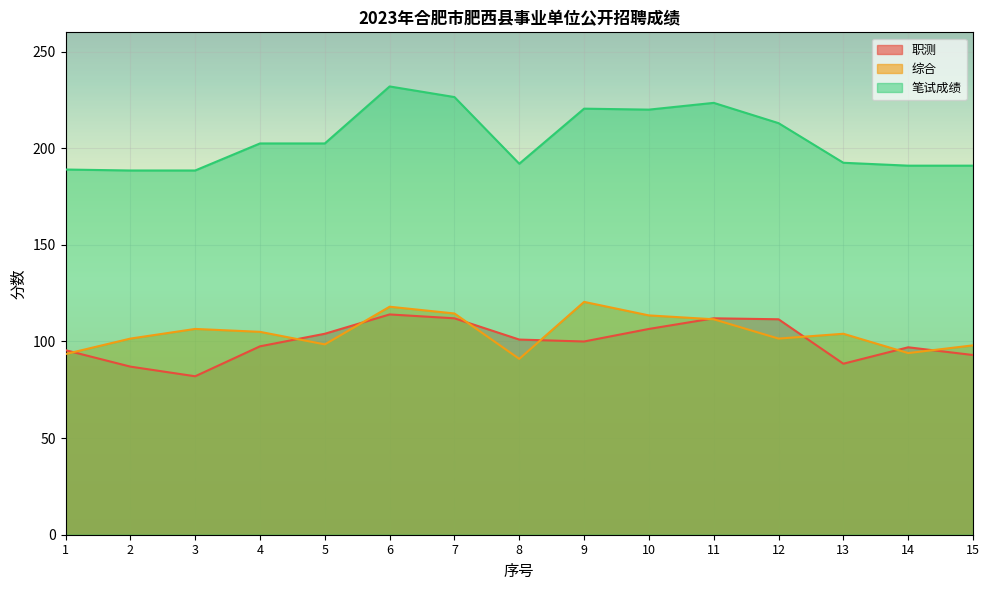

At which category is the sum across all series the highest?

6